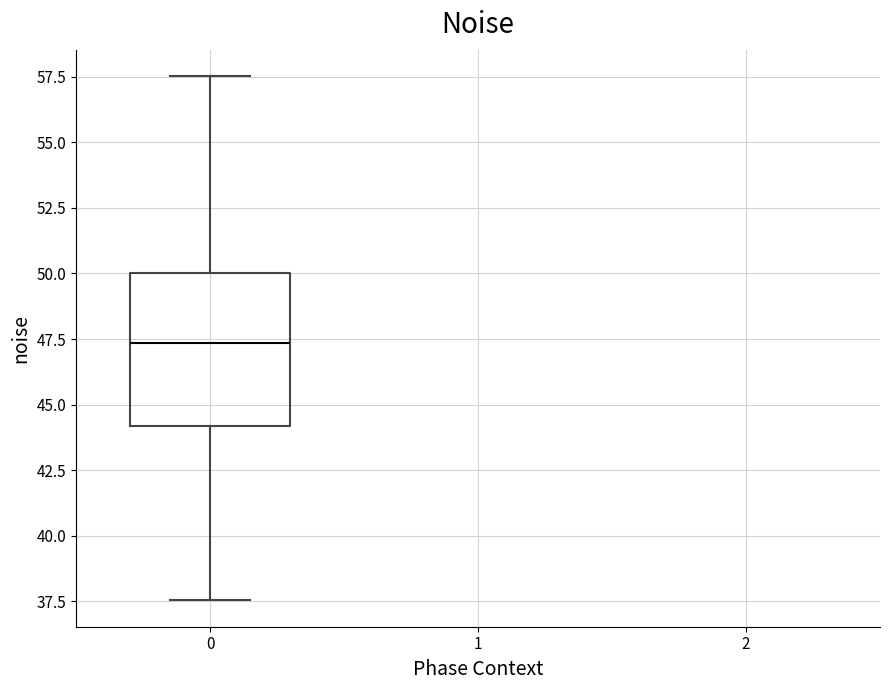

Where does the upper whisker of the box at x = 0 end on the y-axis? The values are not printed on the chart, so give them approximately, as read against the axis.

57.5